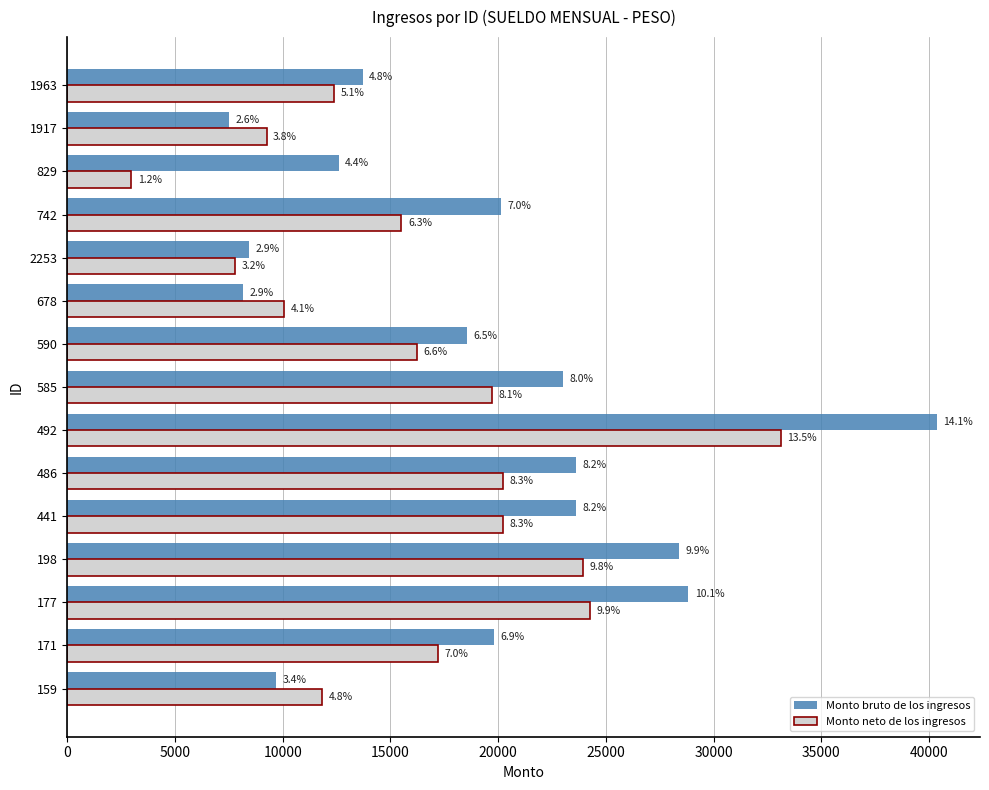

List the series in order of their peak value, lowest first.

Monto neto de los ingresos, Monto bruto de los ingresos